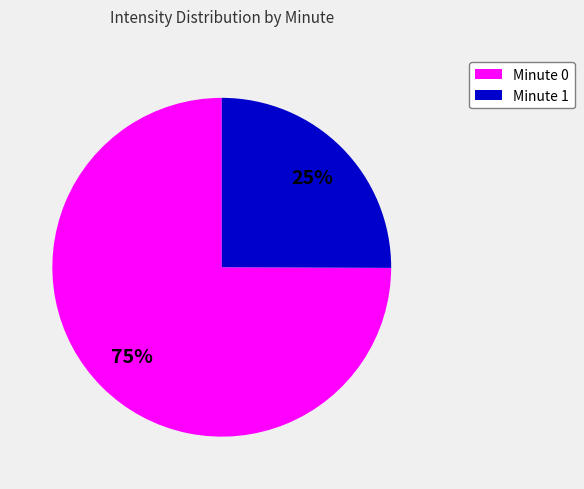

The Minute 0 slice represents 66% of the pie. True or false?

False